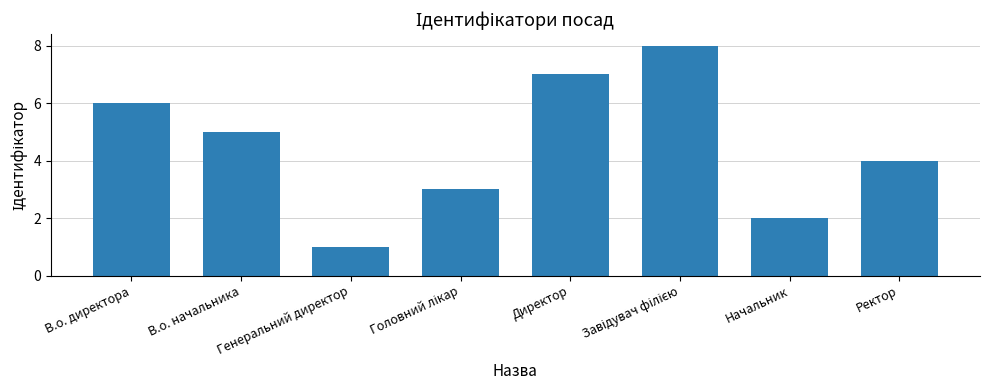

How many bars are there in total?

8